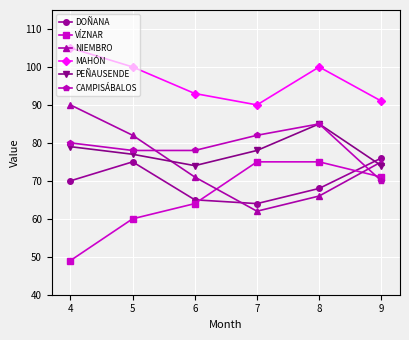

At which label is DOÑANA closest to 70?

4